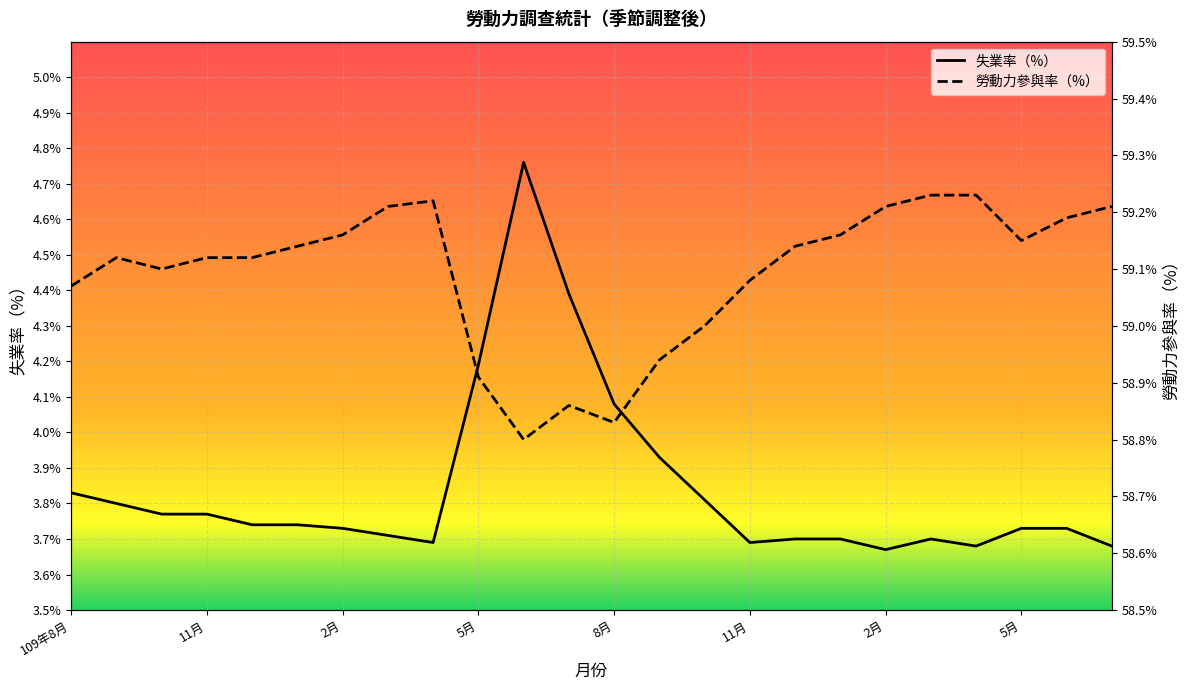

True or false: 失業率（%） has more than 2 points higher than both neighbors.

False